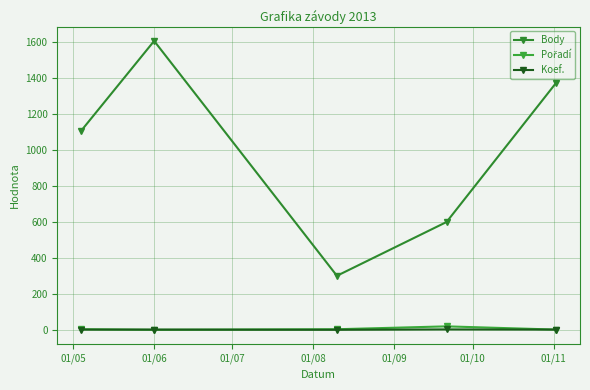

What is the value of the Body point at the 1st from the left?

1108